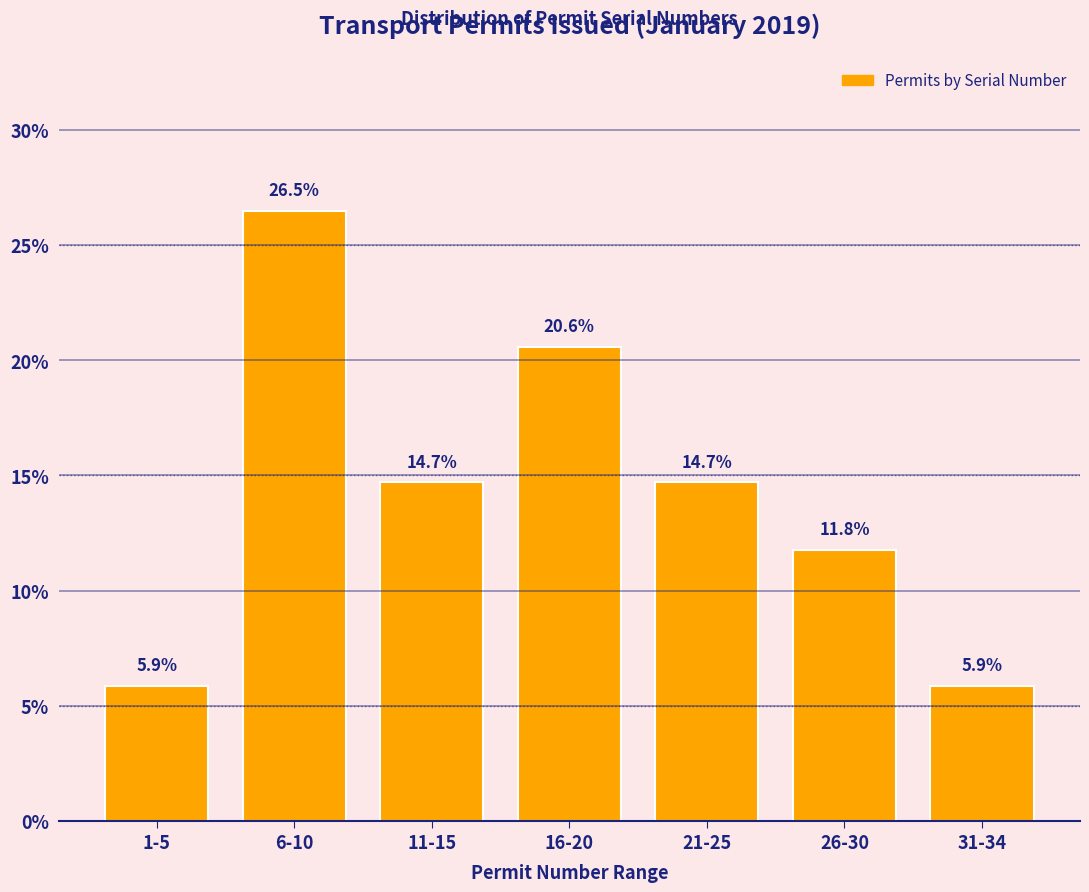

Reading right to left, extract all data points from this chart.

5.9	11.8	14.7	20.6	14.7	26.5	5.9